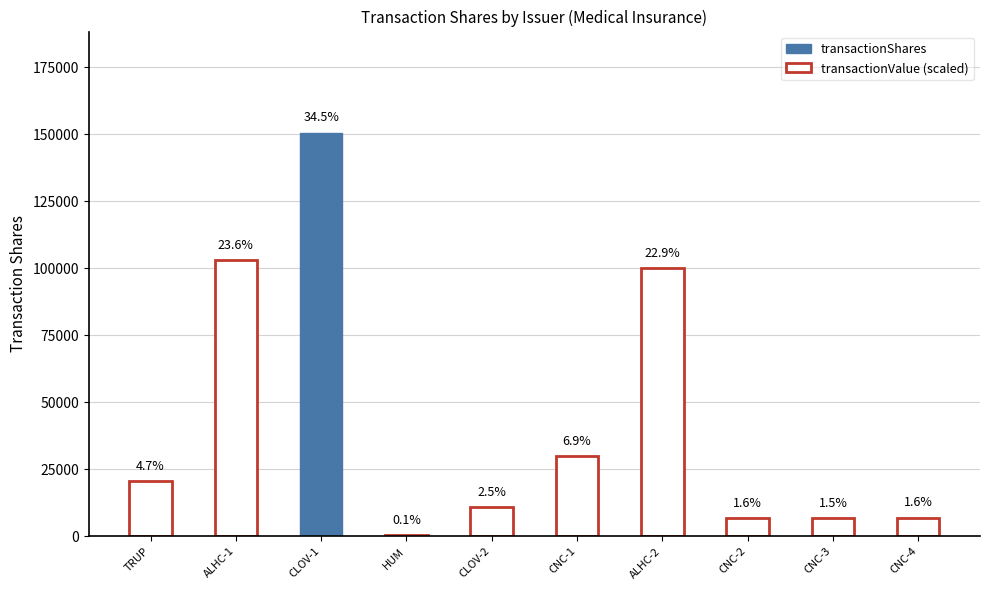

What is the difference between the values at HUM and CNC-2?

6255